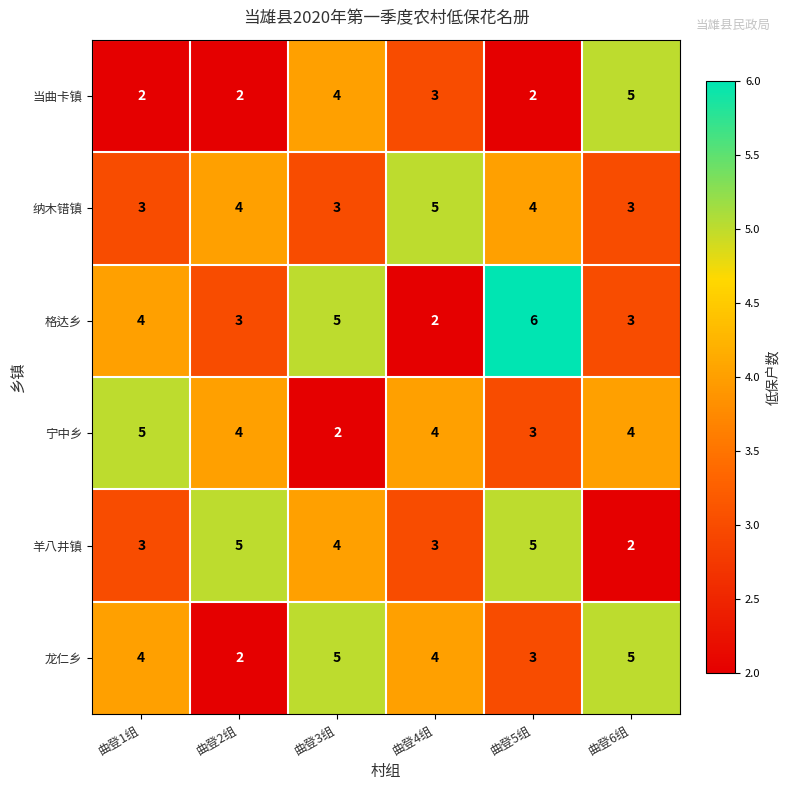

Count the 纳木错镇 values in the range 3 to 4.

5